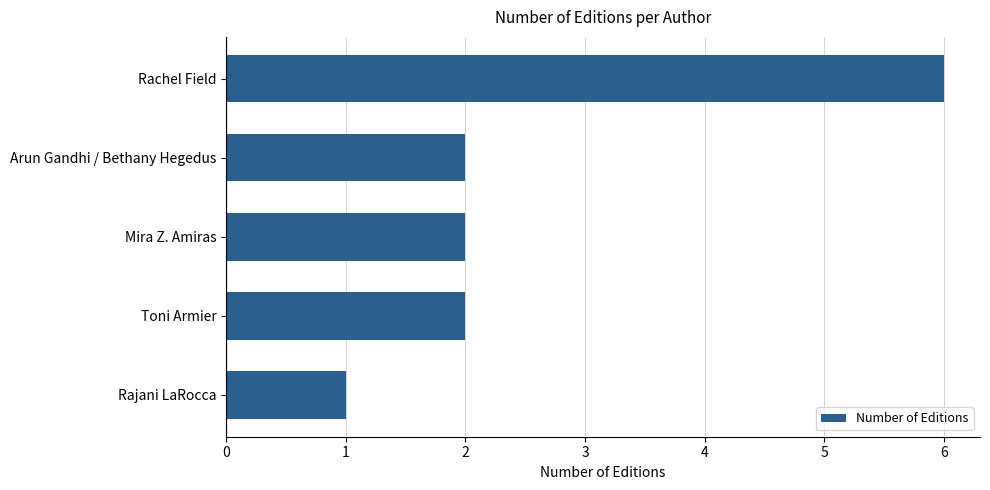

Reading top to bottom, list all the values displayed in this chart.

6	2	2	2	1